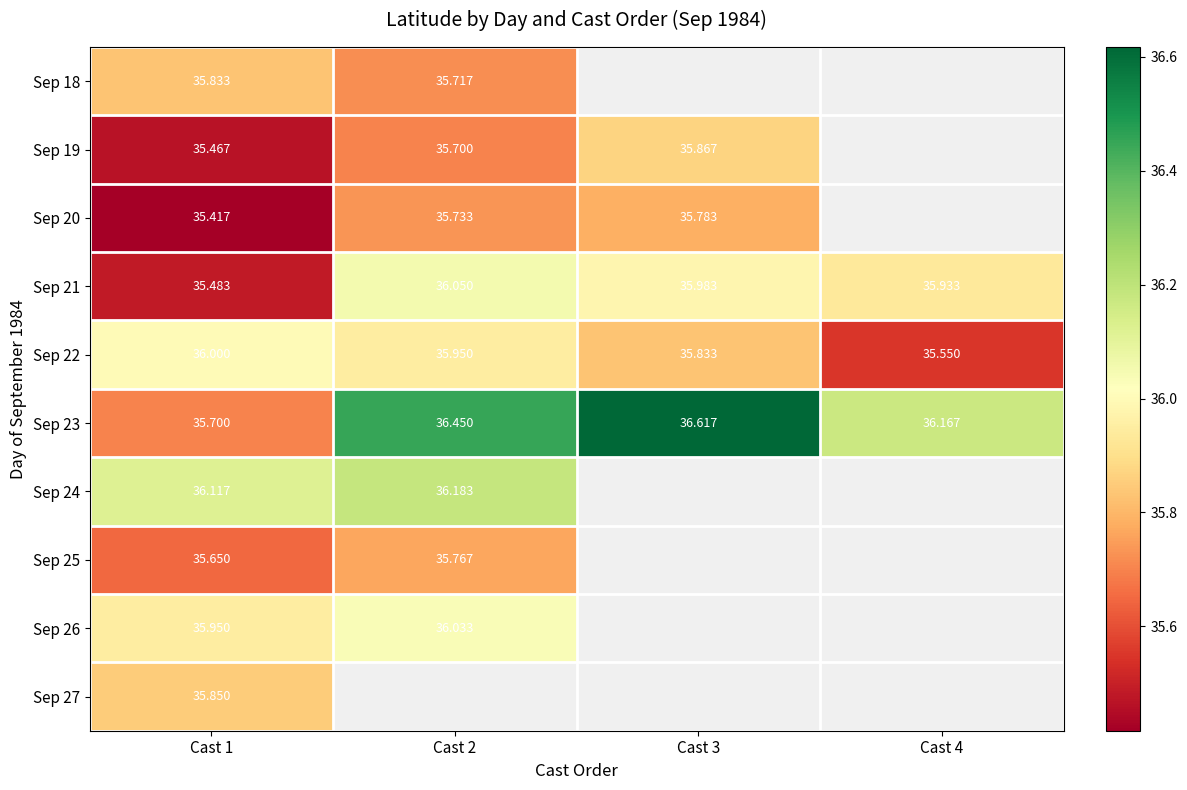

Is the value of Sep 18 at Cast 1 greater than the value of Sep 26 at Cast 2?

No